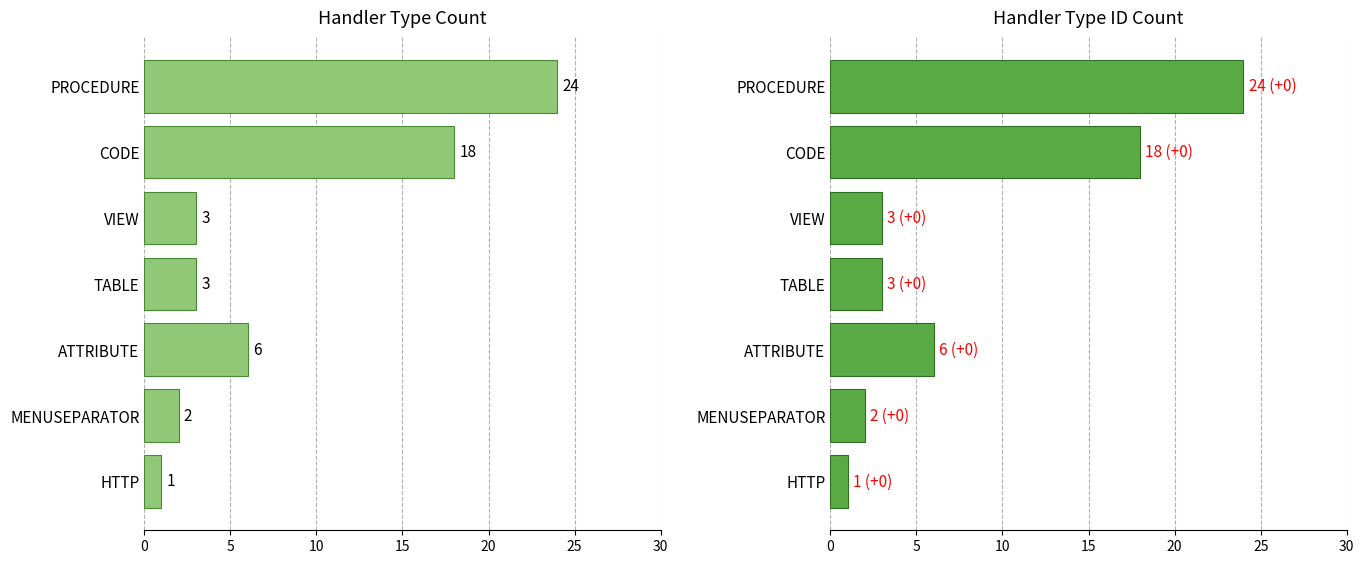

Which series has the largest range (max minus min)?

Count